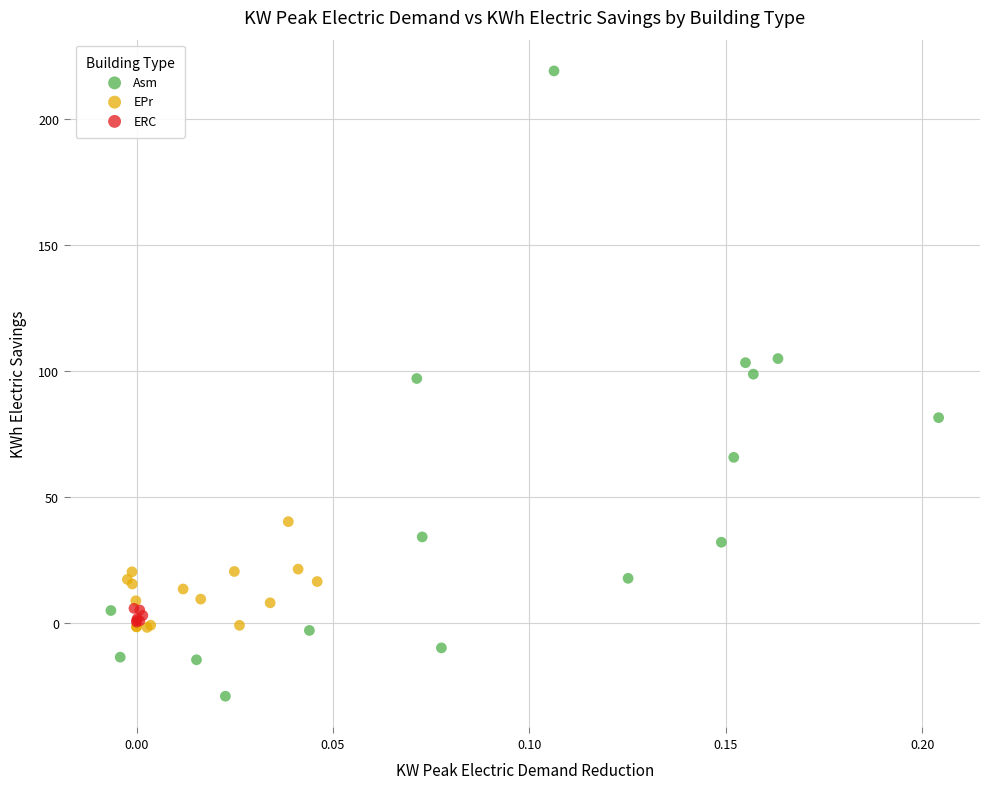

Which series reaches the minimum Y coordinate?

Asm